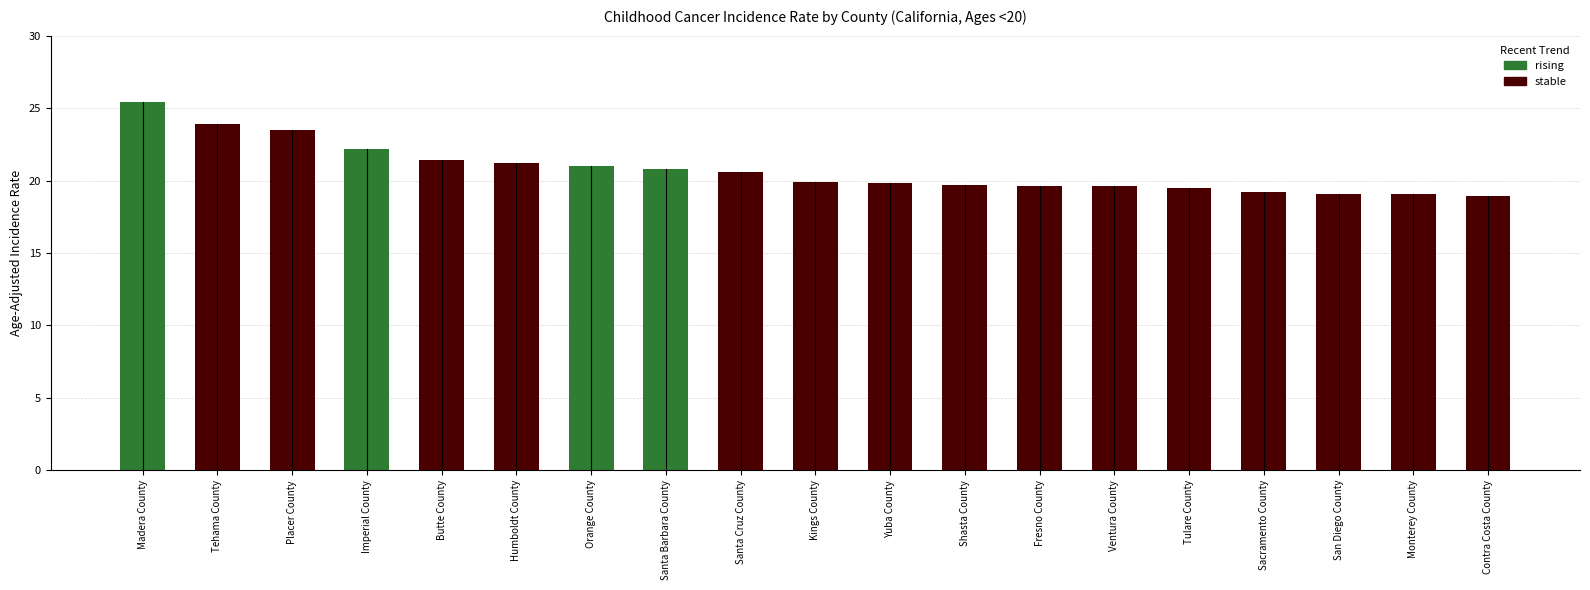

What is the label of the 2nd bar from the right?

Monterey County